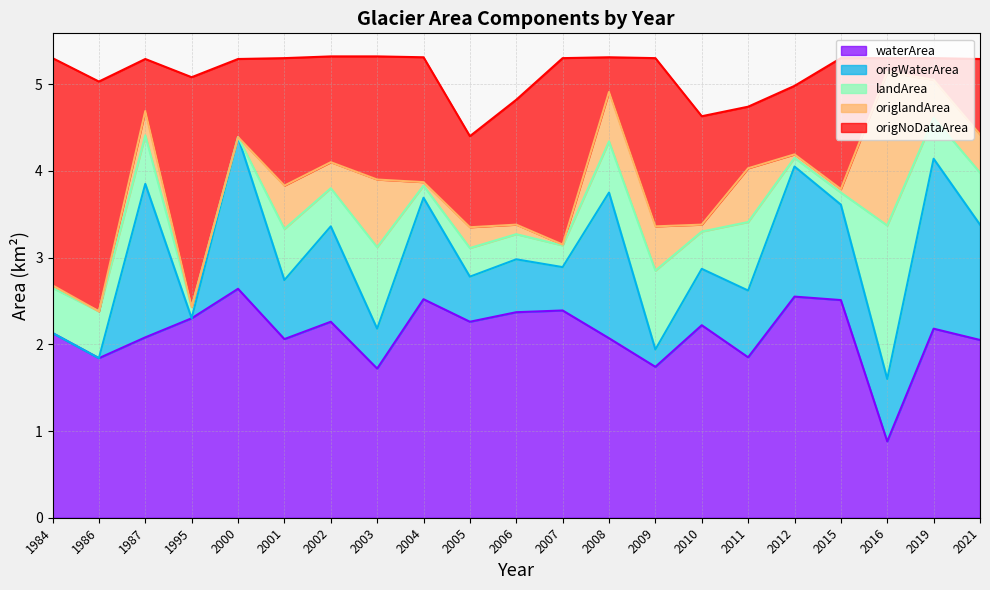

Where is the first local minimum for origlandArea?

1986